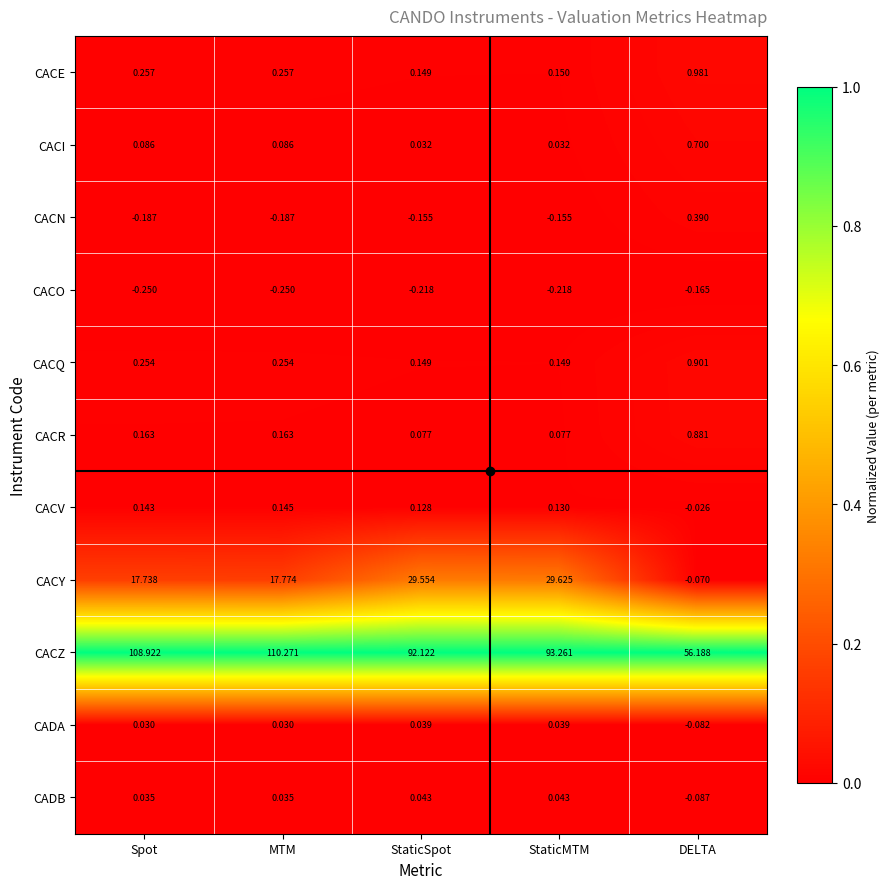

At DELTA, list the series in order from smallest to largest.

CACO, CADB, CADA, CACY, CACV, CACN, CACI, CACR, CACQ, CACE, CACZ